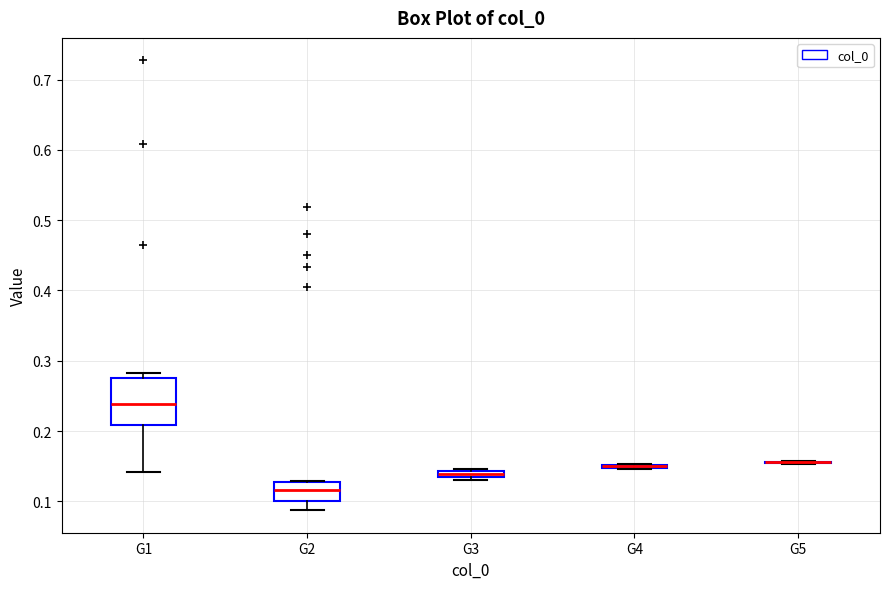

Where does the median line of the box for G2 sit on the y-axis? The values are not printed on the chart, so give them approximately, as read against the axis.

0.12